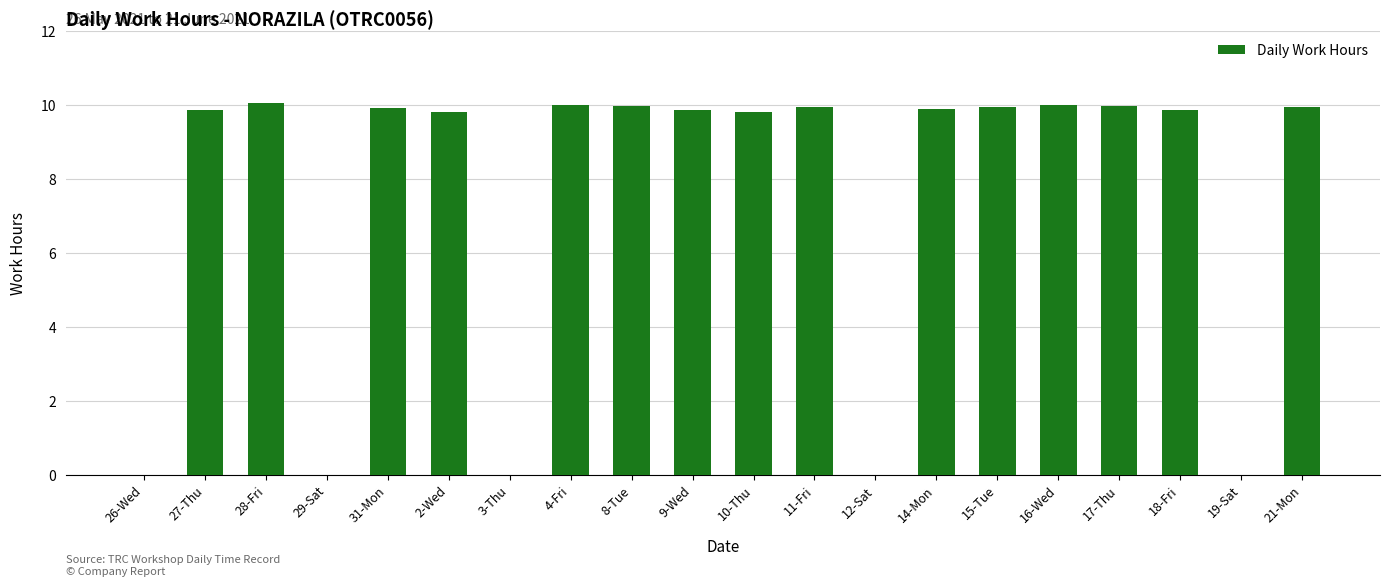

How many series are shown in this chart?

1